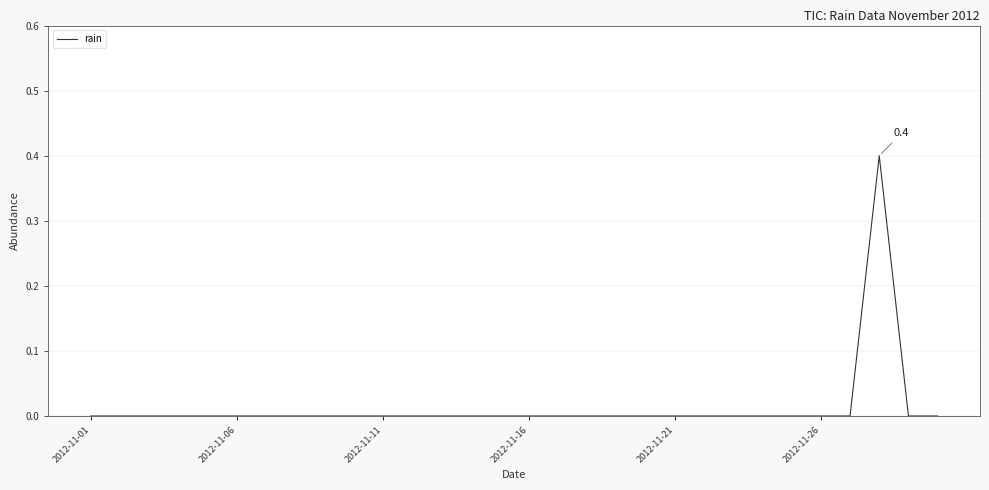

What is the difference between the maximum and minimum values?

0.4